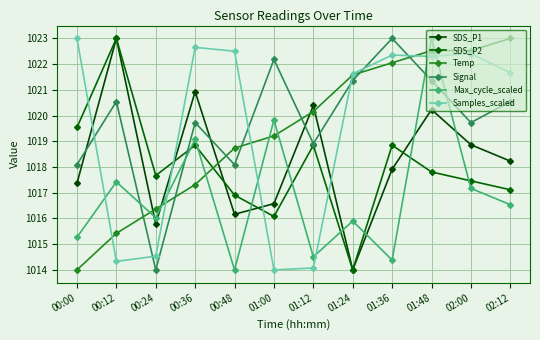

The value of Signal at 01:00 is 1022.2. True or false?

True